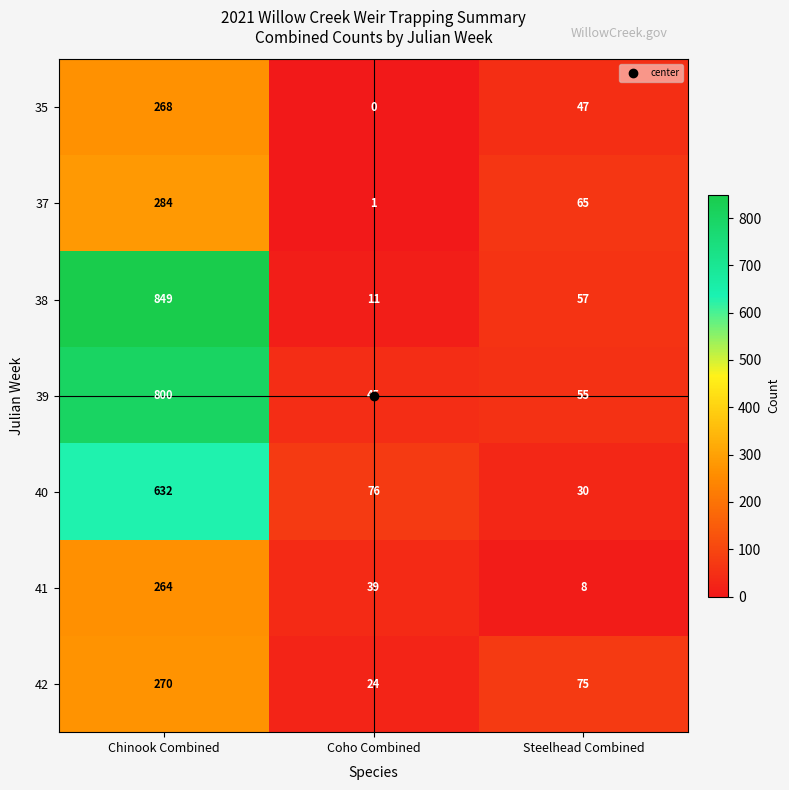

What is the highest value of the 37 series?

284